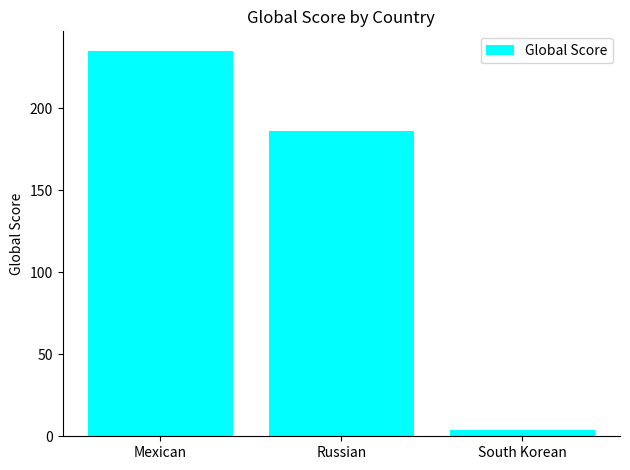

What is the difference between the values at Russian and South Korean?

182